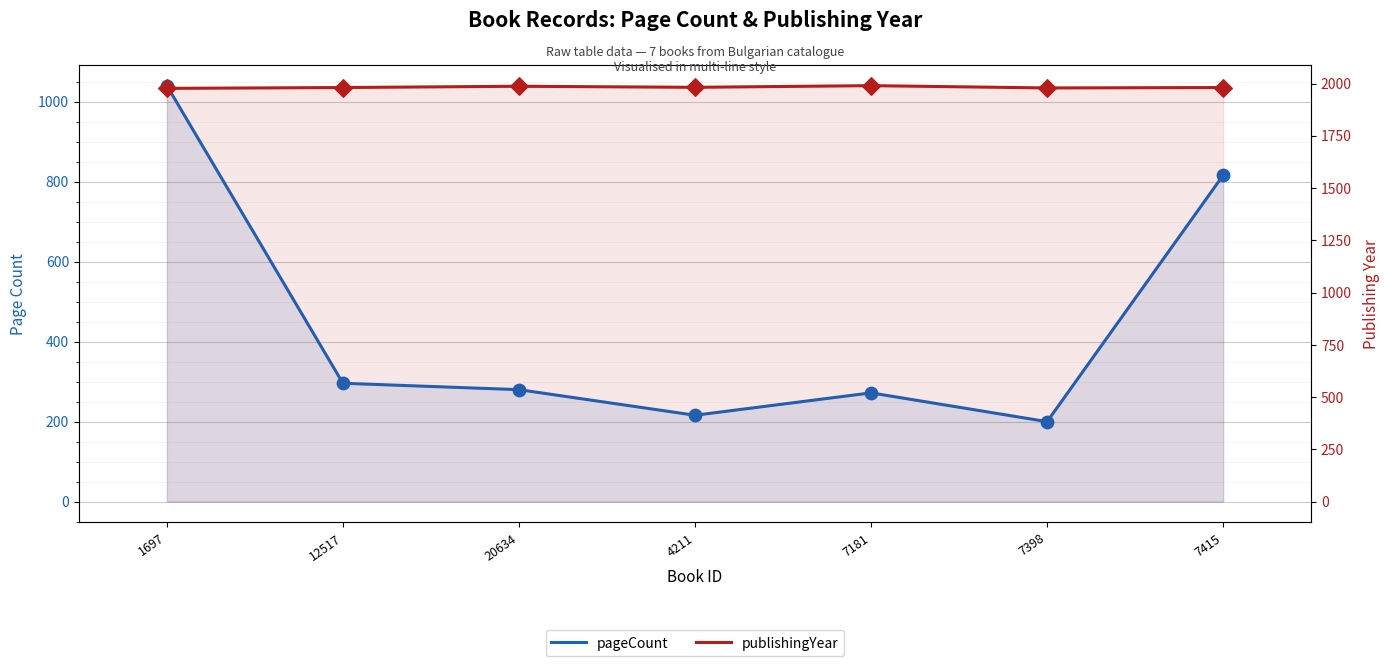

What are all the series names shown in the legend?

pageCount, publishingYear